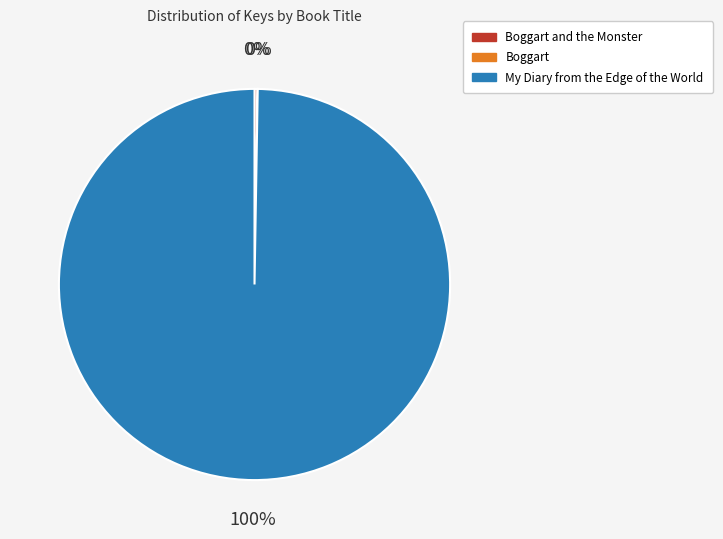

Is it true that My Diary from the Edge of the World is 100% of the pie?

True